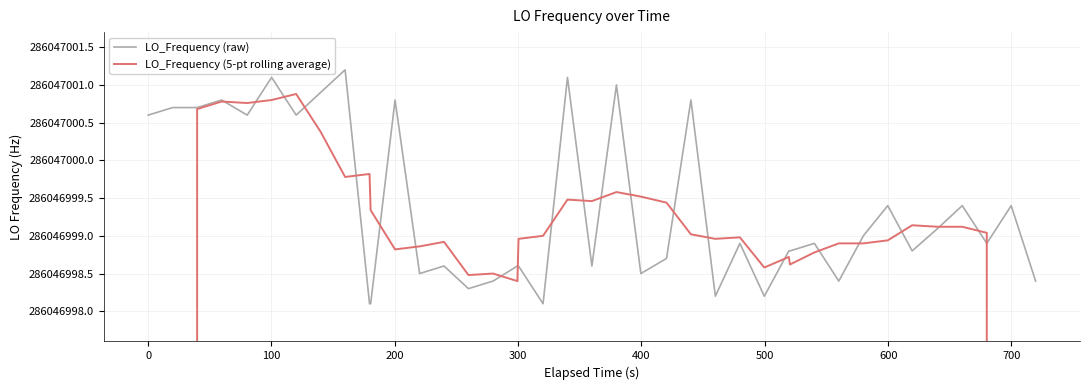

What is the difference between the maximum and minimum values in the LO_Frequency (raw) series?

3.1